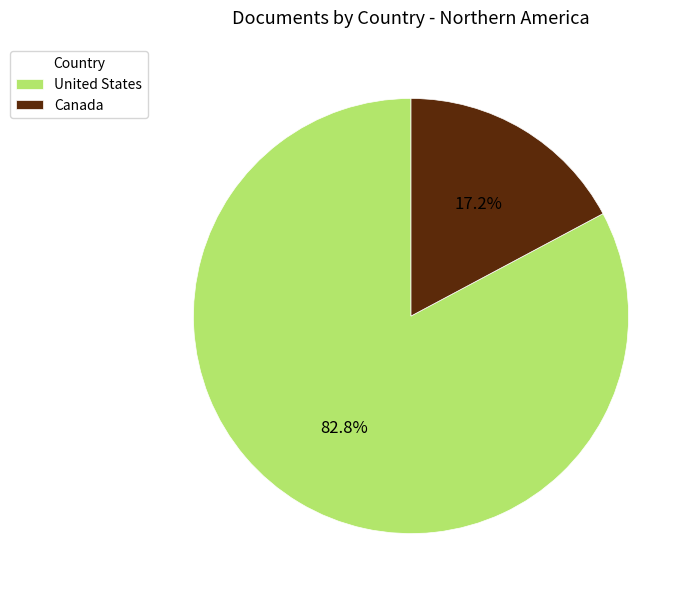

Do Canada and United States together represent more than half of the pie?

Yes